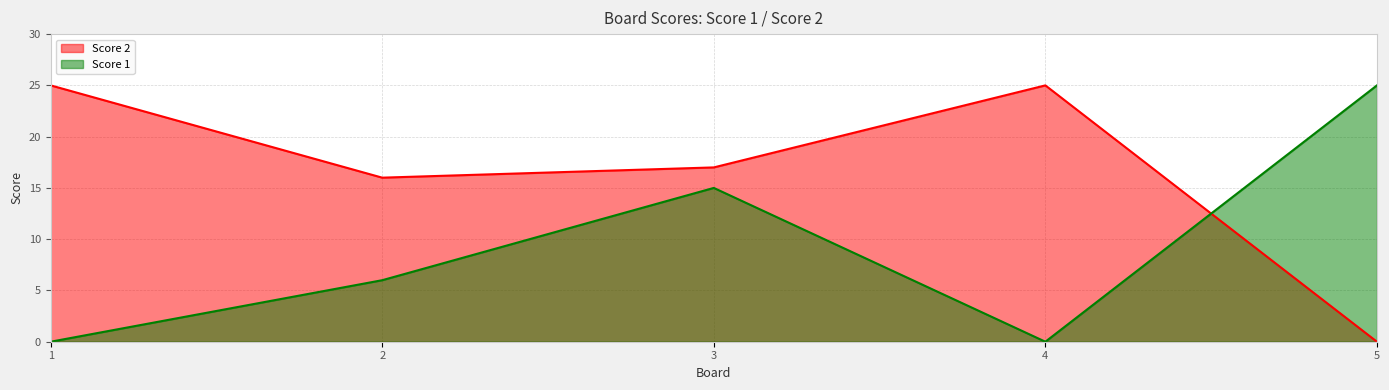

Reading left to right, what are all the values shown in this chart?

Score 1: 0	6	15	0	25
Score 2: 25	16	17	25	0